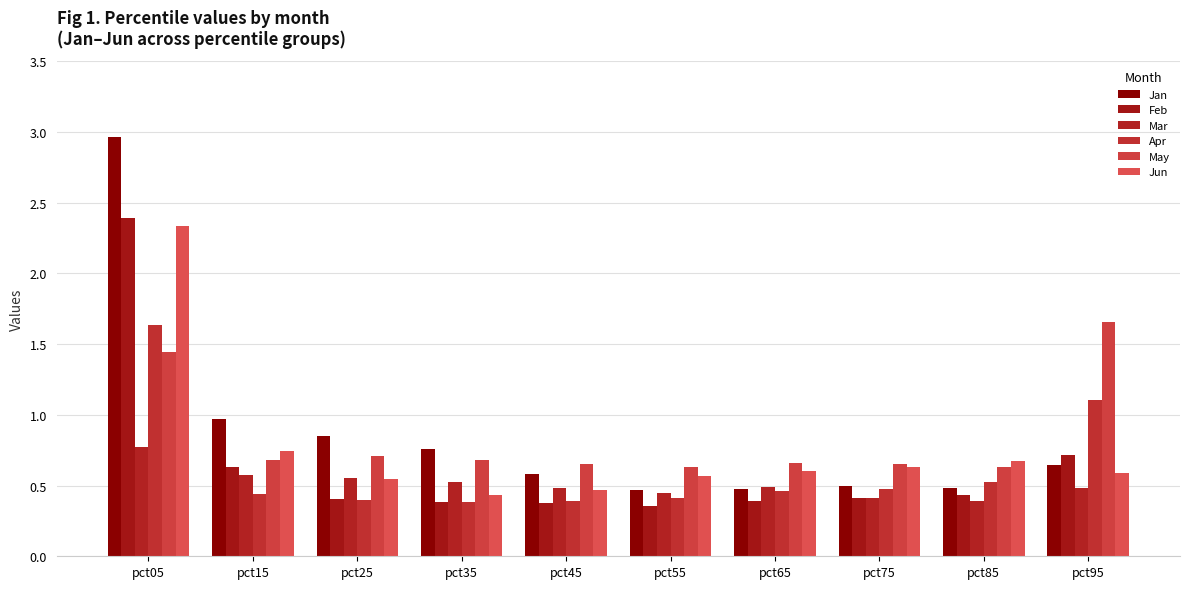

Which series has the largest total across all categories?

Jan